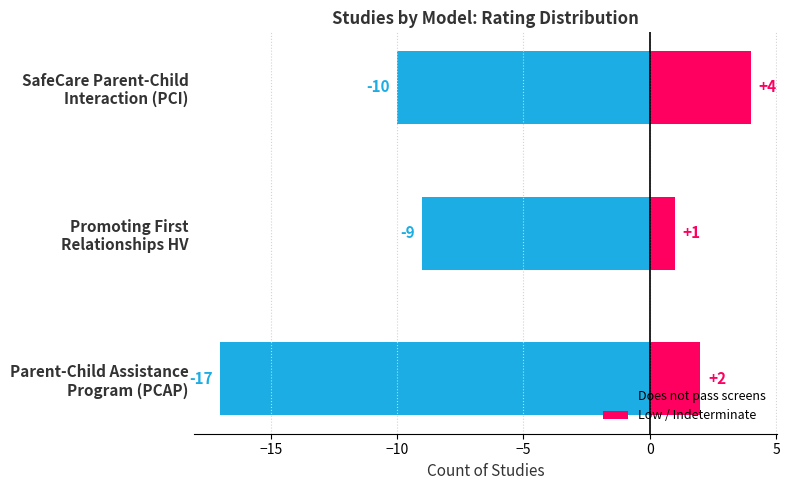

Rank the series by their maximum value, from lowest to highest.

Does not pass screens, Low / Indeterminate